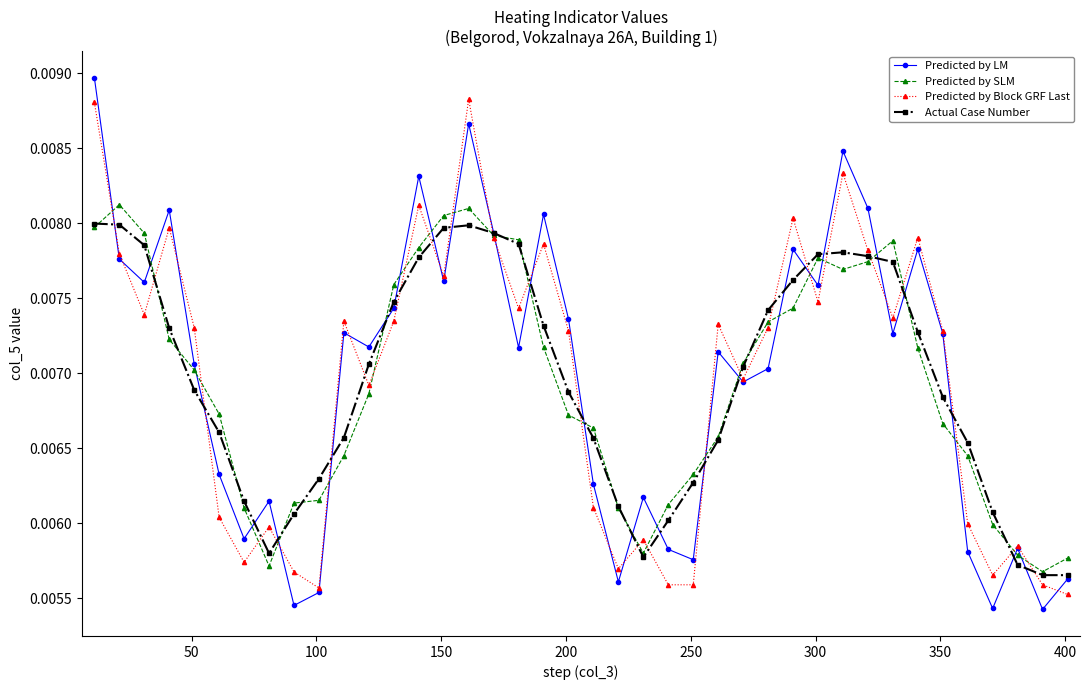

What is the sum of all Predicted by SLM values?

0.3